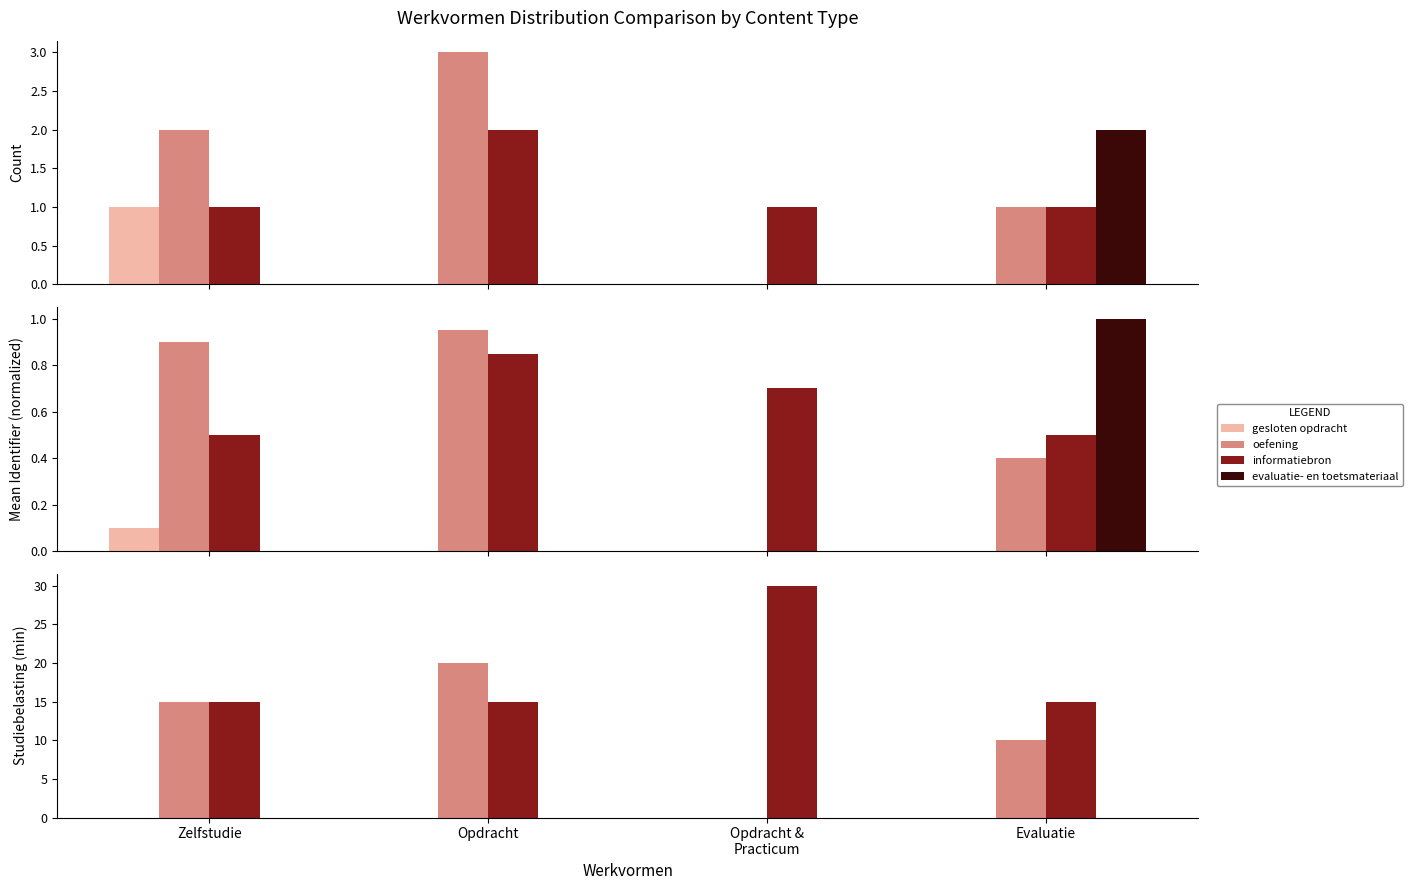

Which category has the highest value in the gesloten opdracht series?

Zelfstudie